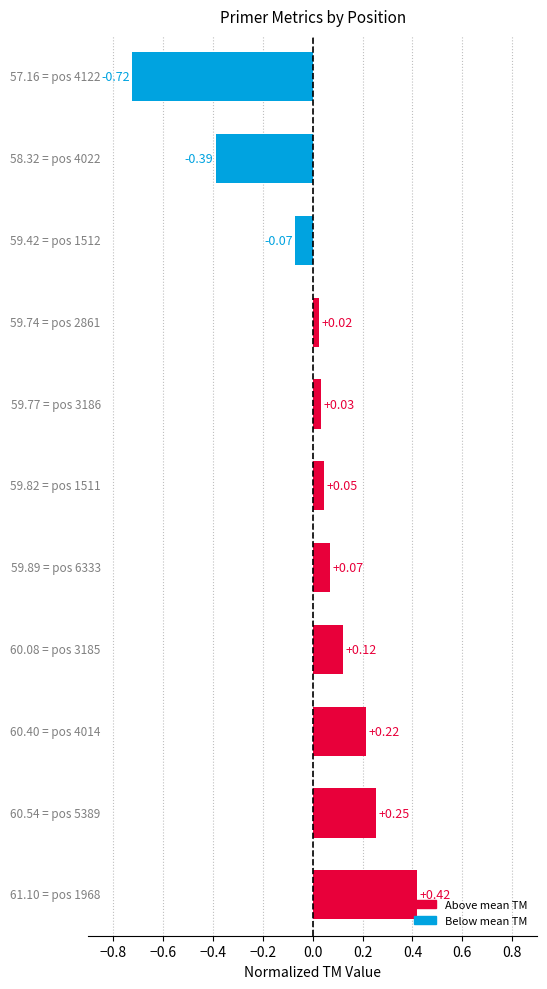

What is the difference between the second highest and second lowest values?

0.6